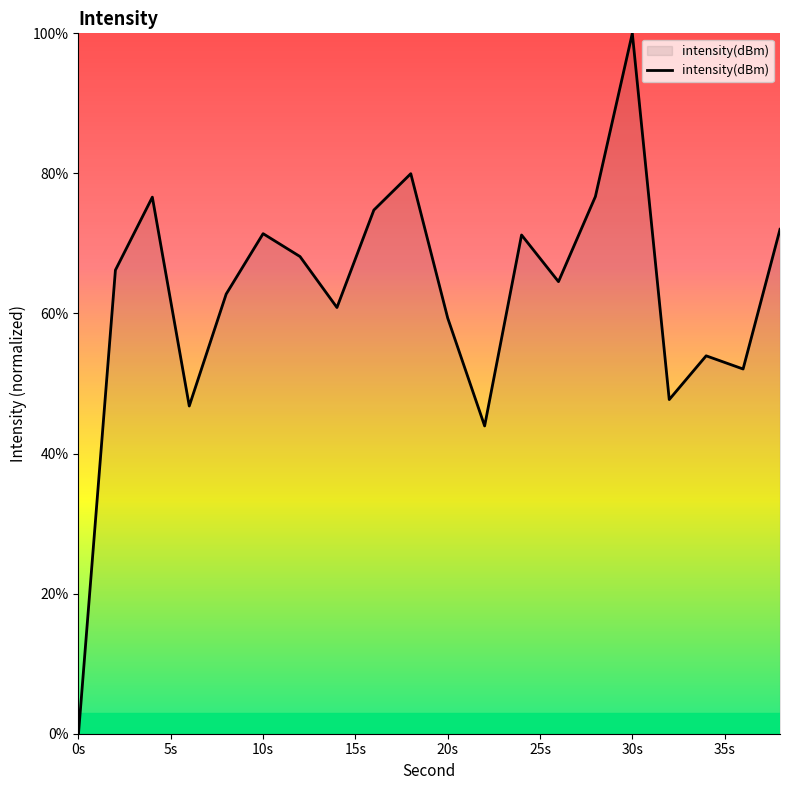

What is the greatest value displayed?

100.0